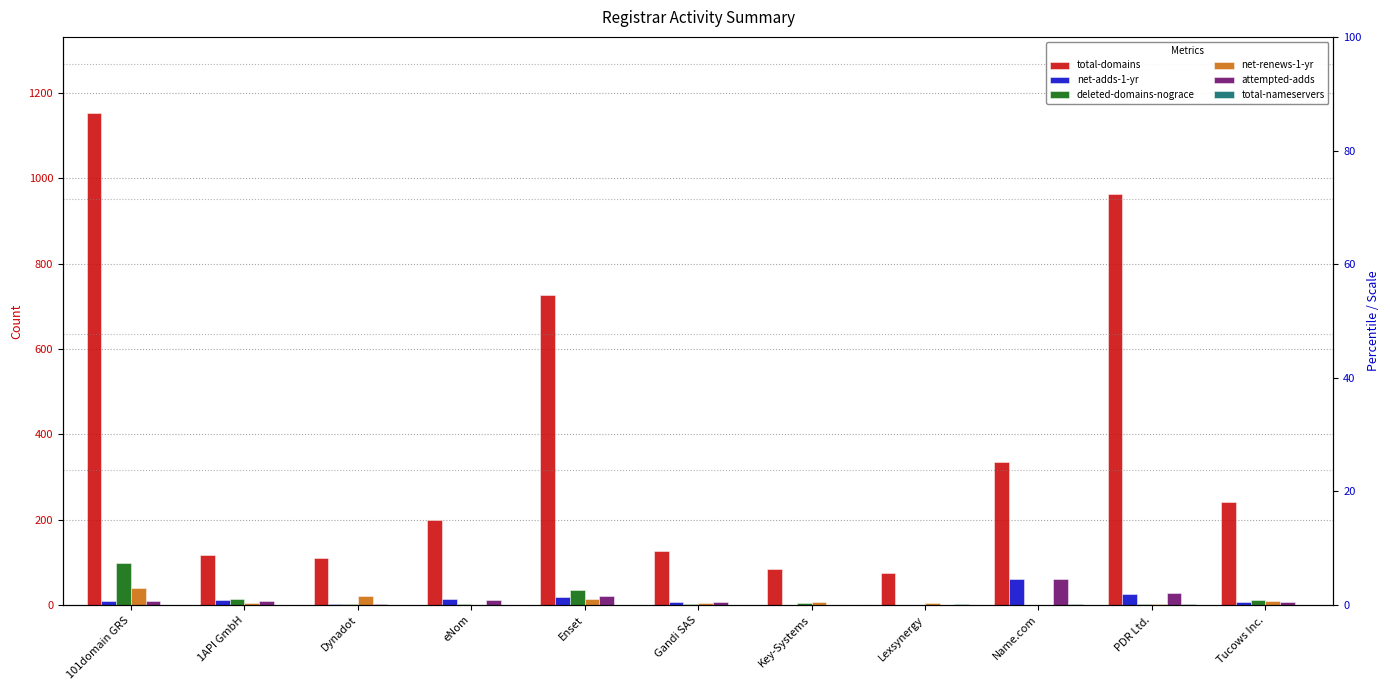

Rank the series by their maximum value, from highest to lowest.

total-domains, deleted-domains-nograce, attempted-adds, net-adds-1-yr, net-renews-1-yr, total-nameservers